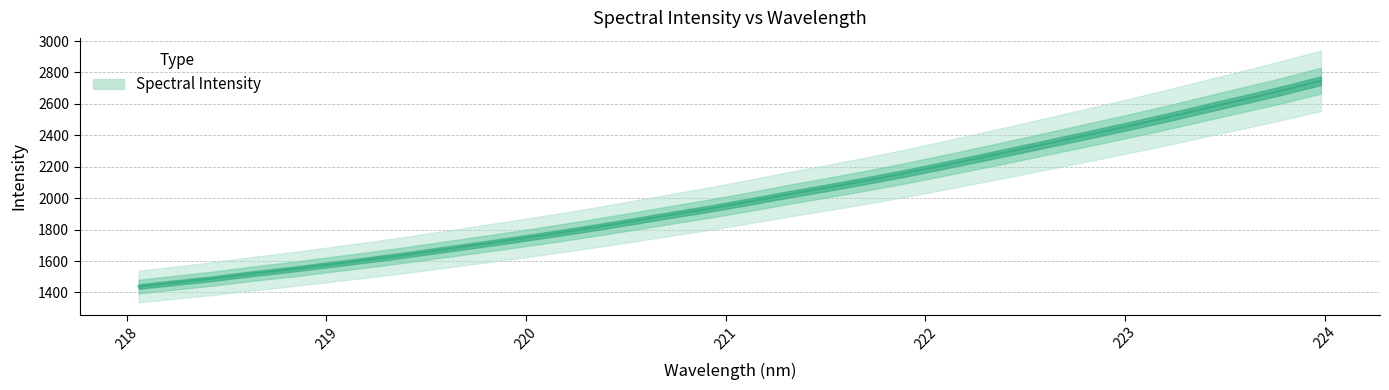

What is the ratio of the value at 220.3533 to the value at 219.2067?

1.1